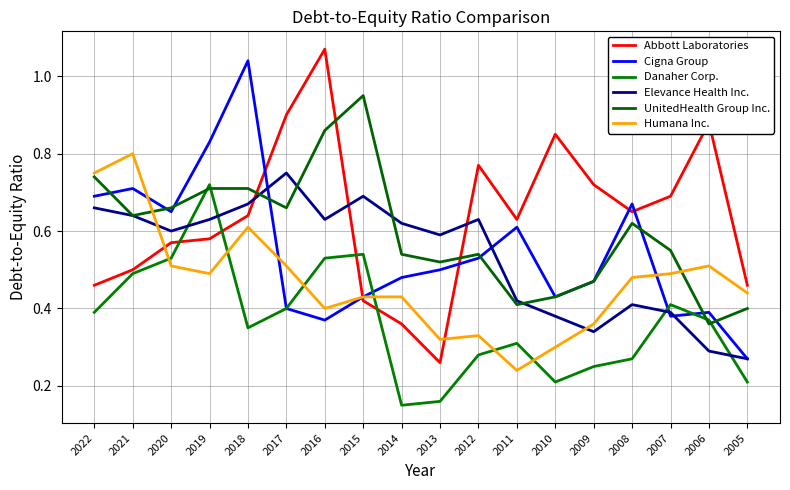

Where is the first local maximum for Abbott Laboratories?

2016